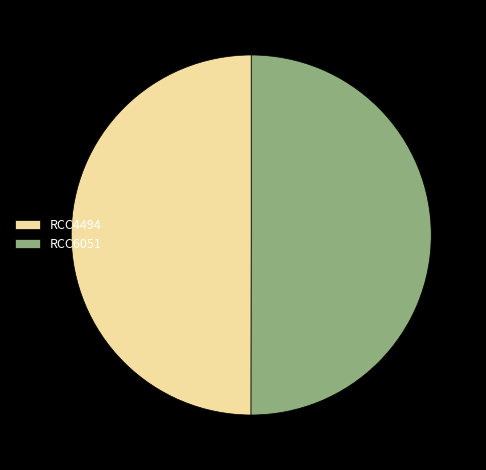

The RCC6051 slice represents 50% of the pie. True or false?

True